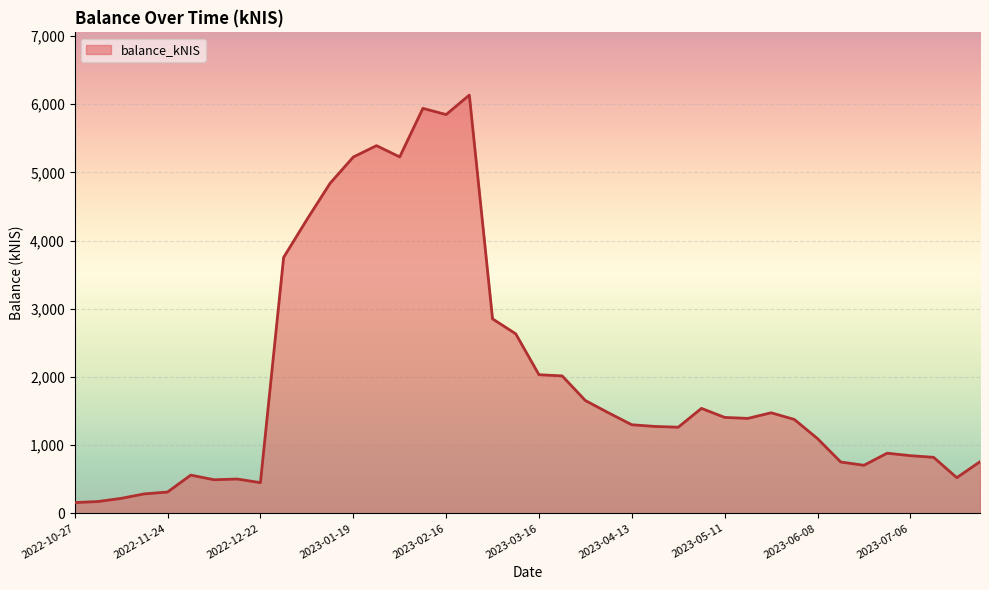

What is the difference between the maximum and minimum values?

5976.4